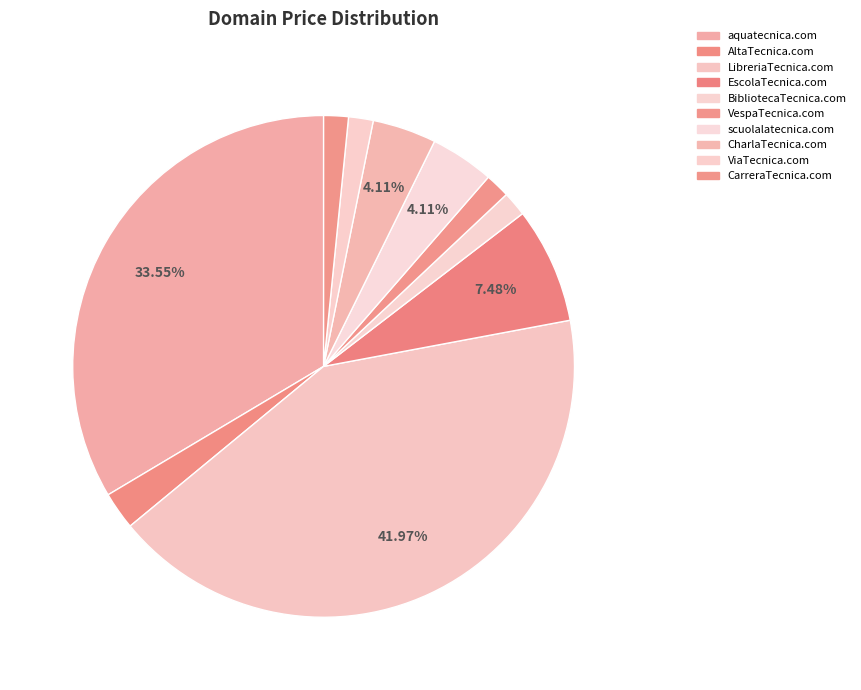

To the nearest percent, what is the combined percentage of LibreriaTecnica.com and BibliotecaTecnica.com?

44%